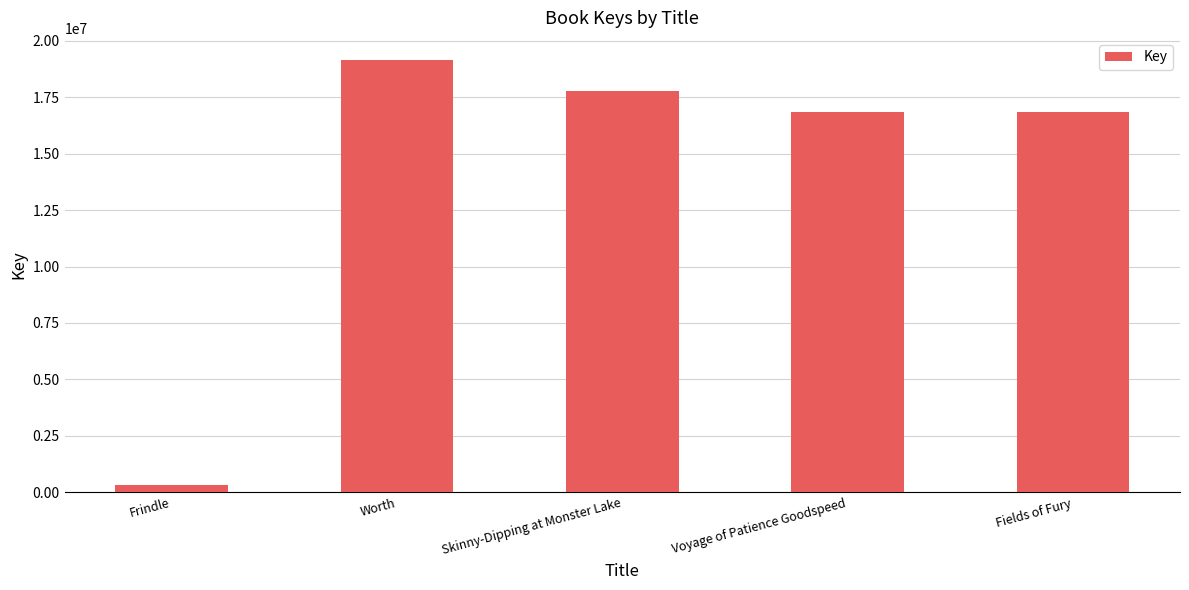

What value does the data have at Skinny-Dipping at Monster Lake, to the nearest 100?

17769300